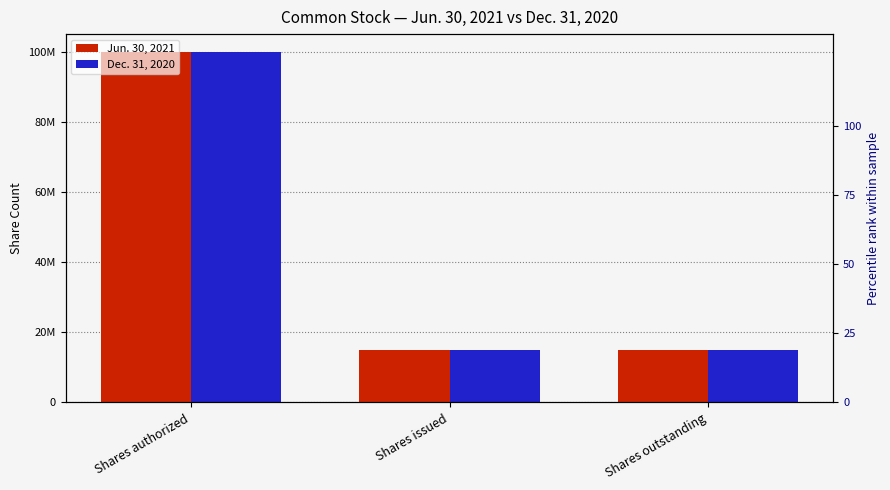

At how many categories does at least one series exceed 72773724?

1